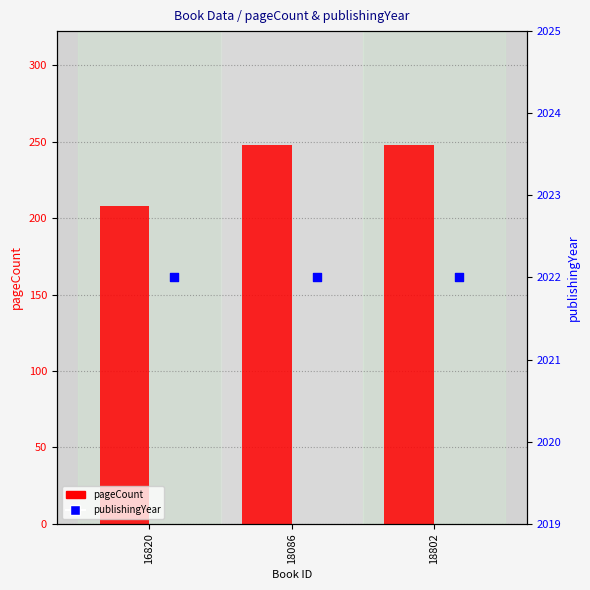

What is the total value across all series at 18086?

2270